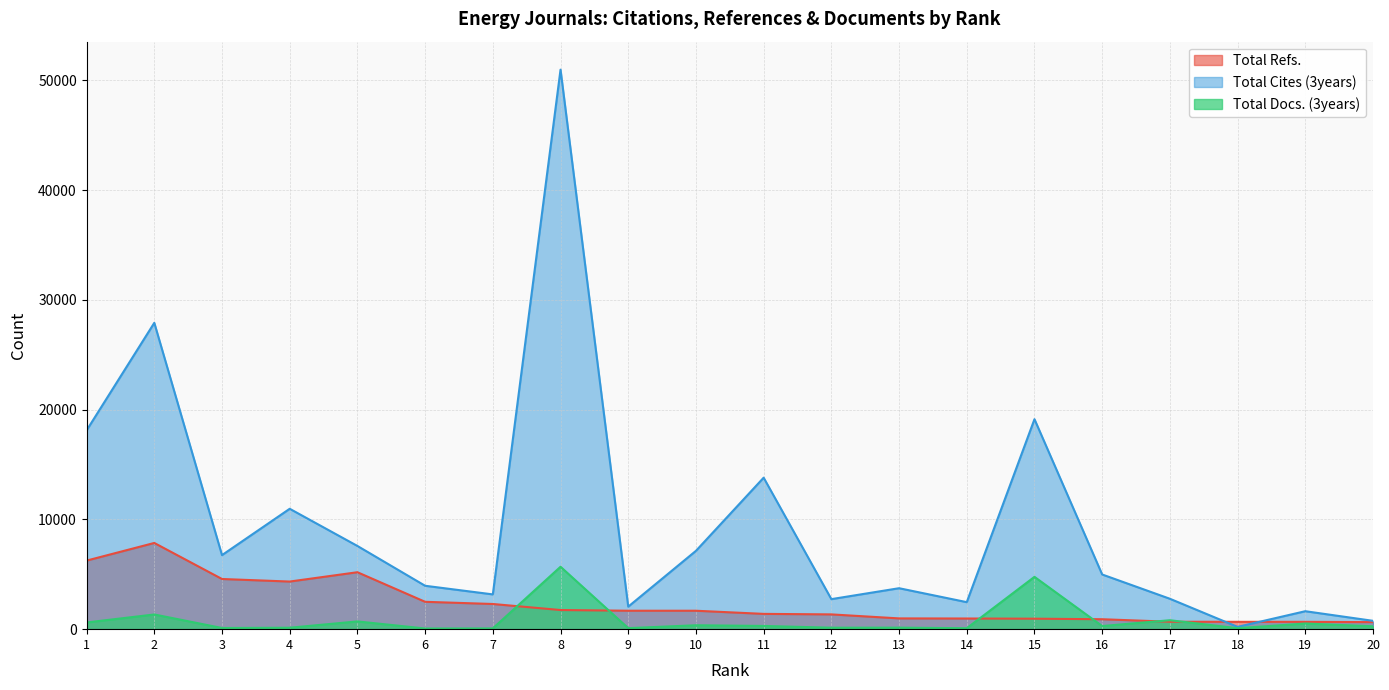

What is the value of the Total Refs. point at the 10th from the left?

1679